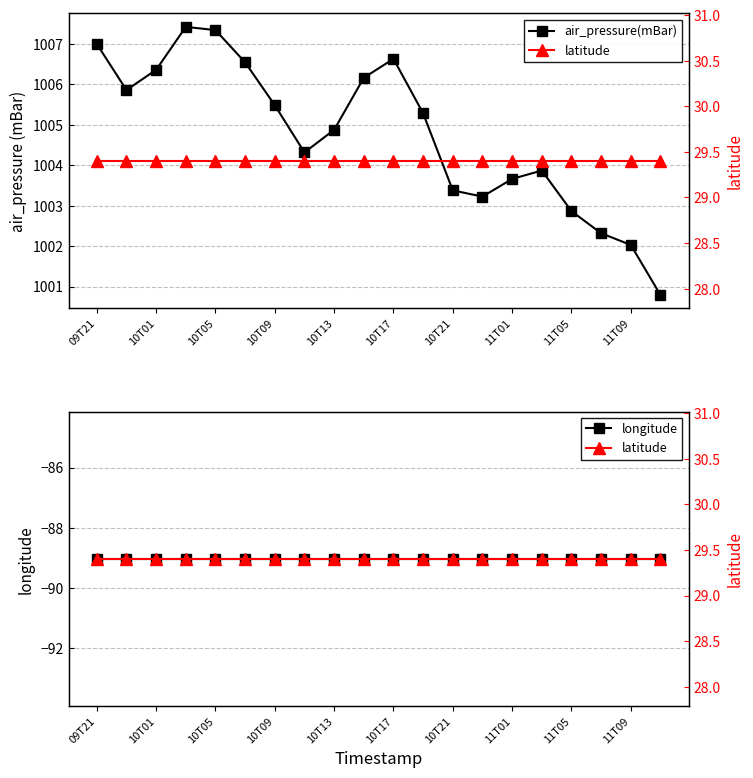

At which label is longitude closest to -89?

09T21